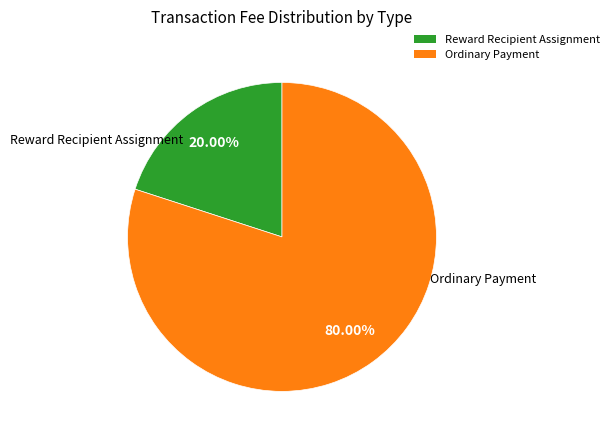

Which slice is the largest?

Ordinary Payment